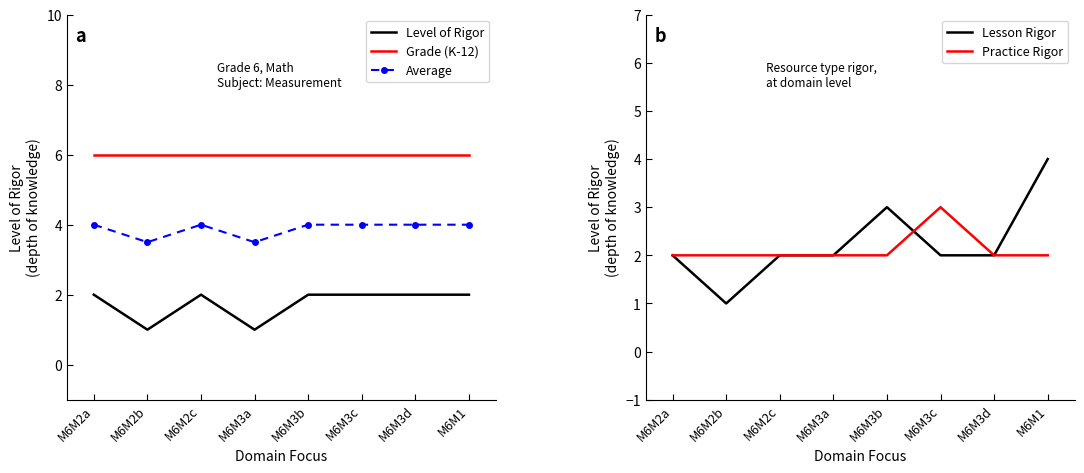

Which series changed the most between M6M2b and M6M1?

Lesson Rigor